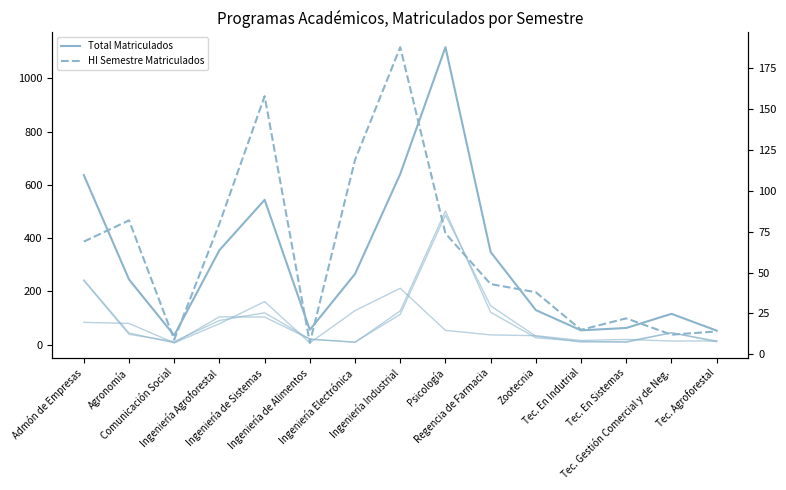

How many interior local valleys does the HI Semestre Matriculados series have?

4